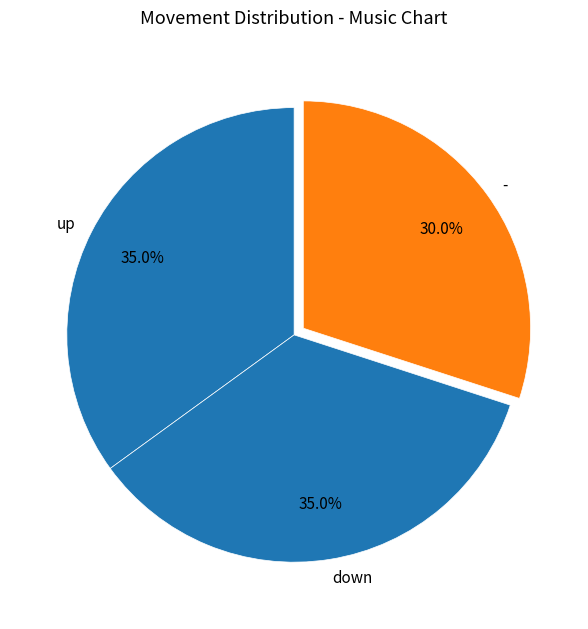

Is the sum of - and down greater than half?

Yes